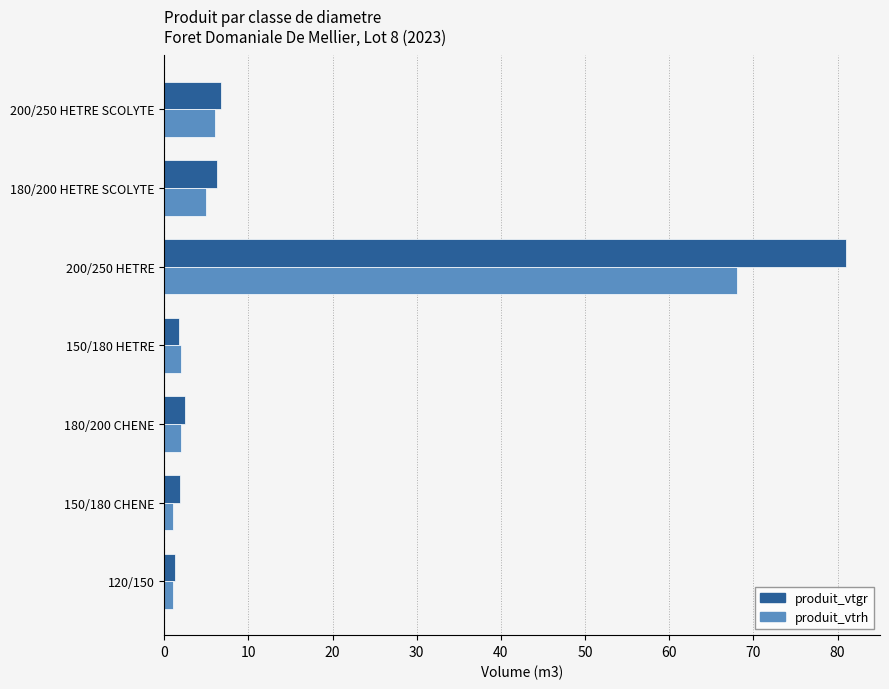

Which category has the highest value across all series?

200/250 HETRE